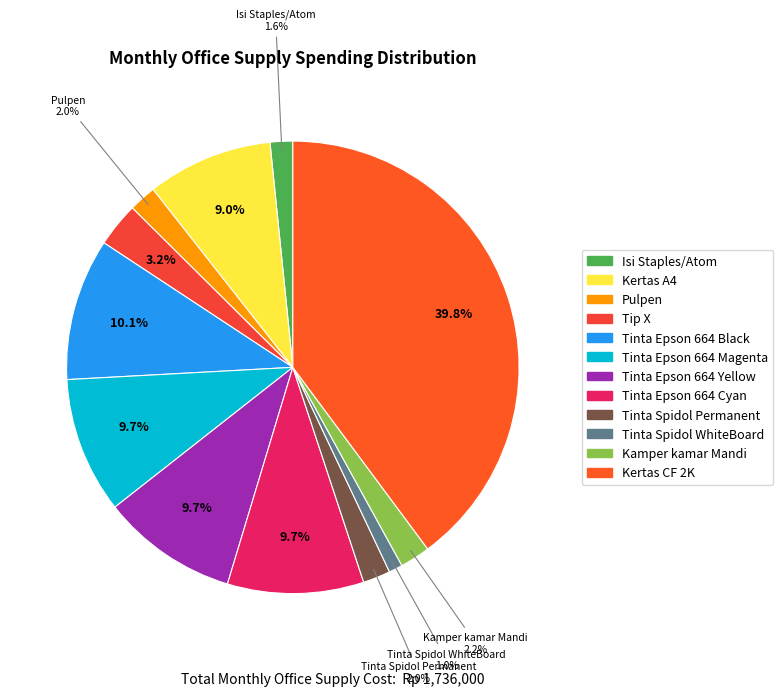

How many slices are in this pie chart?

12